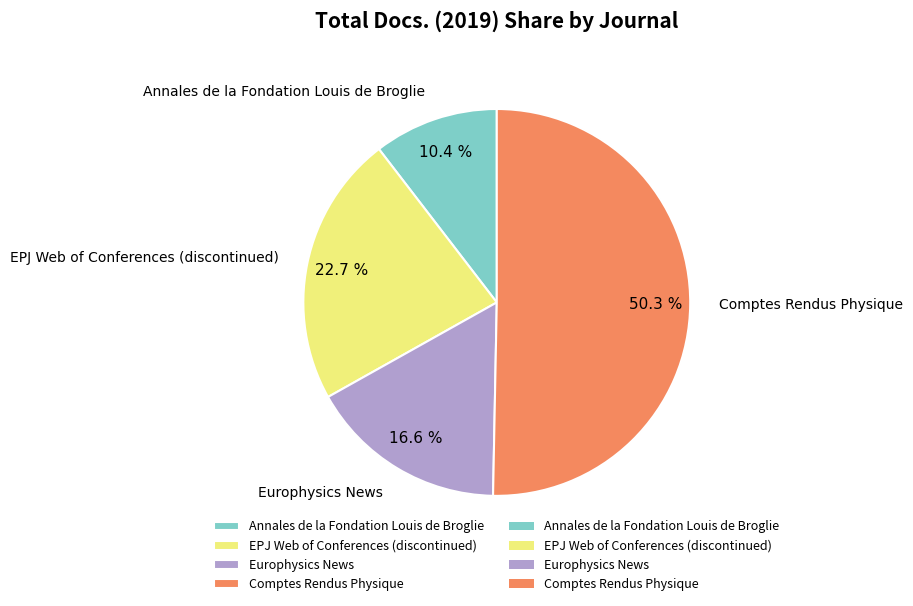

Which slice is the largest?

Comptes Rendus Physique